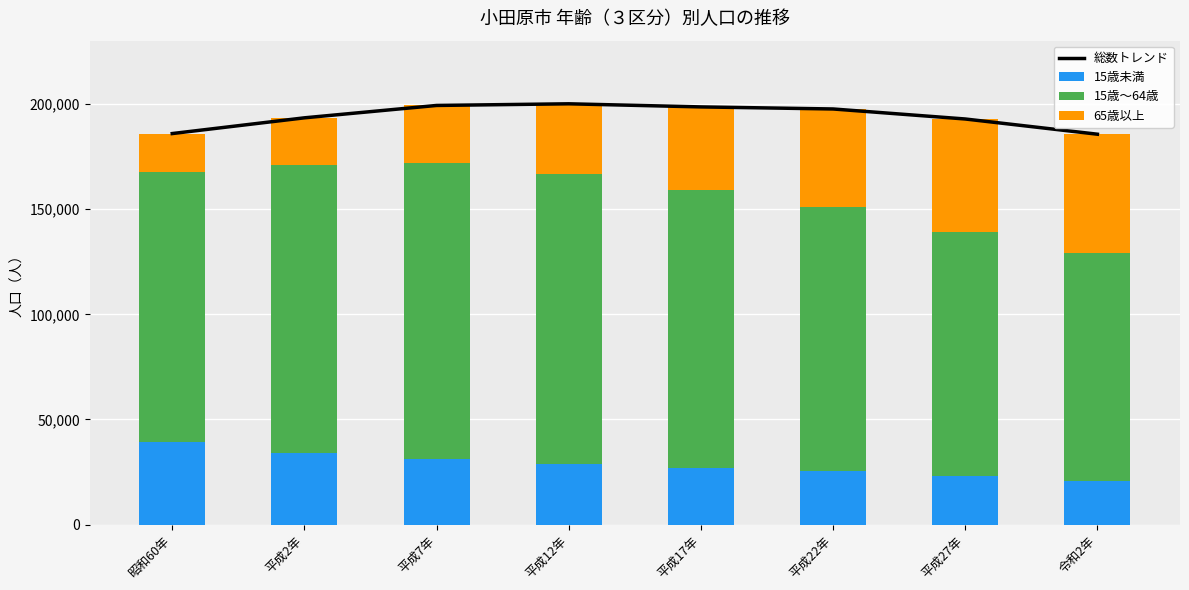

The value of 15歳～64歳 at 平成12年 is 137595.0. True or false?

True